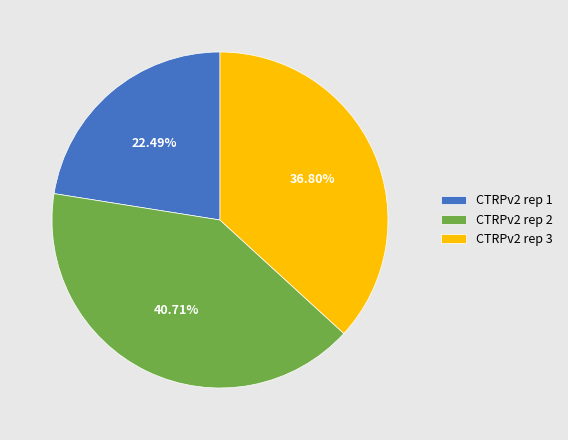

How many slices are in this pie chart?

3